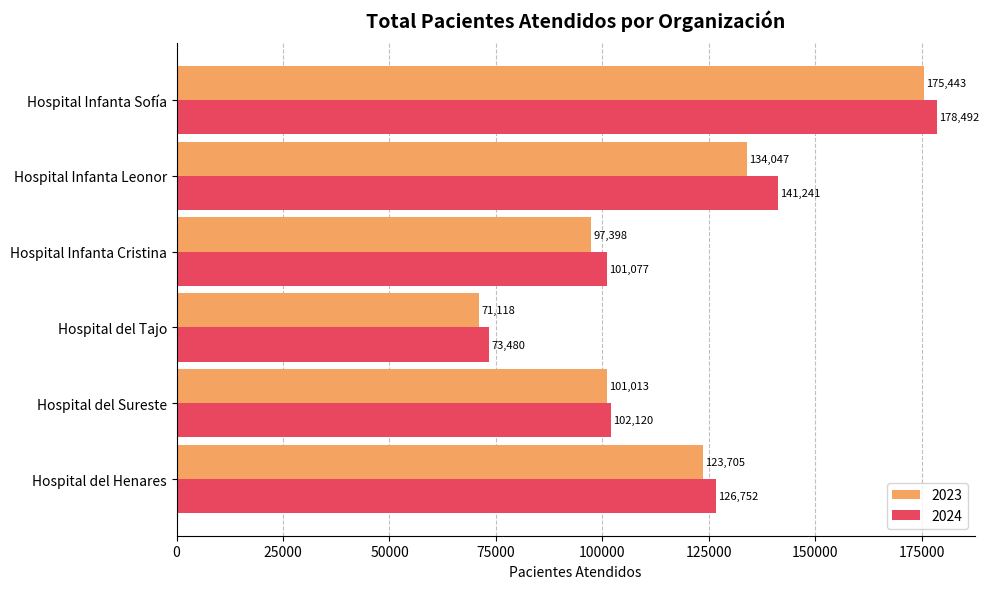

At Hospital del Sureste, list the series in order from largest to smallest.

2024, 2023